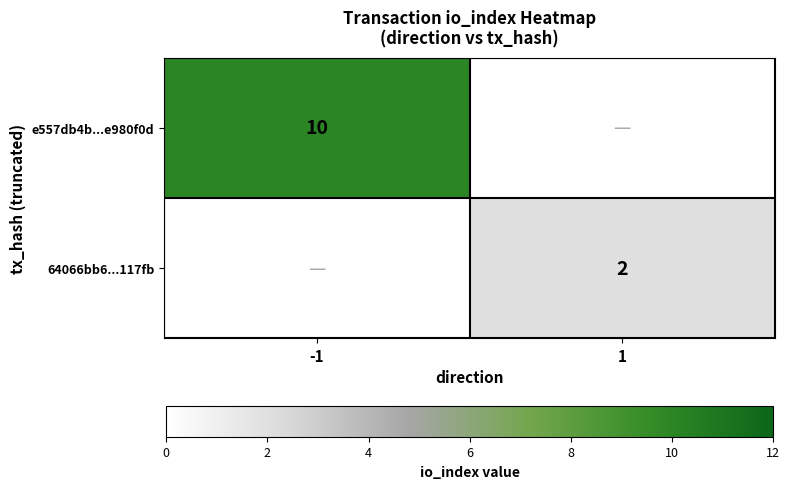

How many categories are shown in the chart?

2